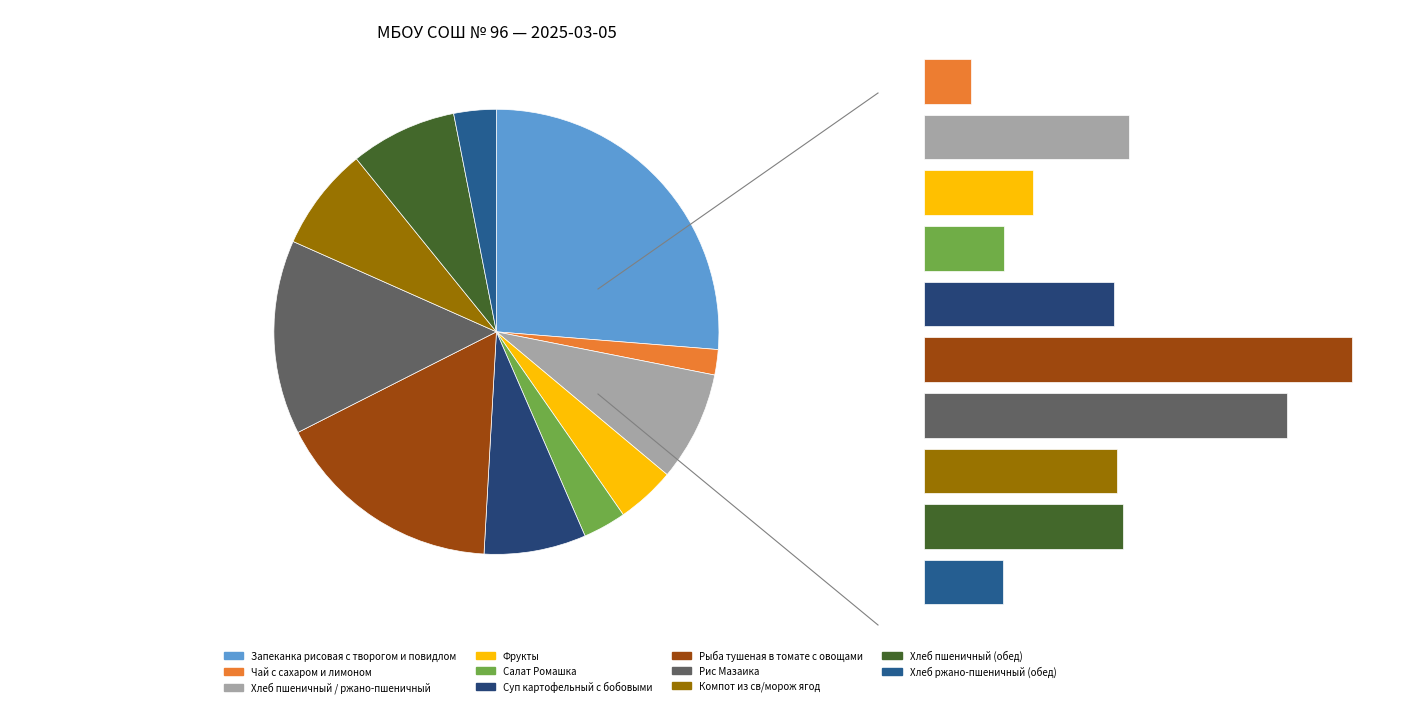

What percentage is NOT represented by Суп картофельный с бобовыми?

92.6%